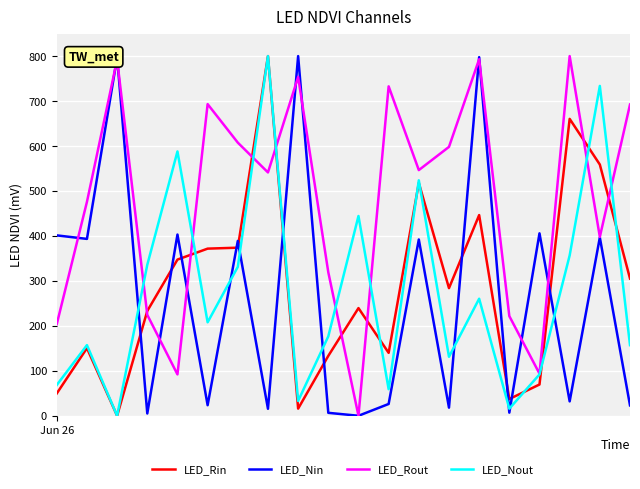

Which series has the largest total across all categories?

LED_Rout